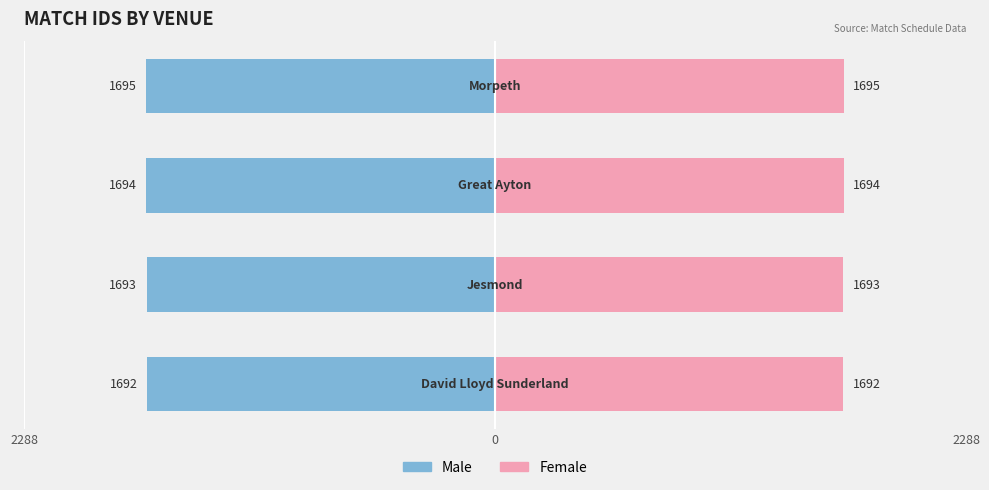

Which series has the largest total across all categories?

Female